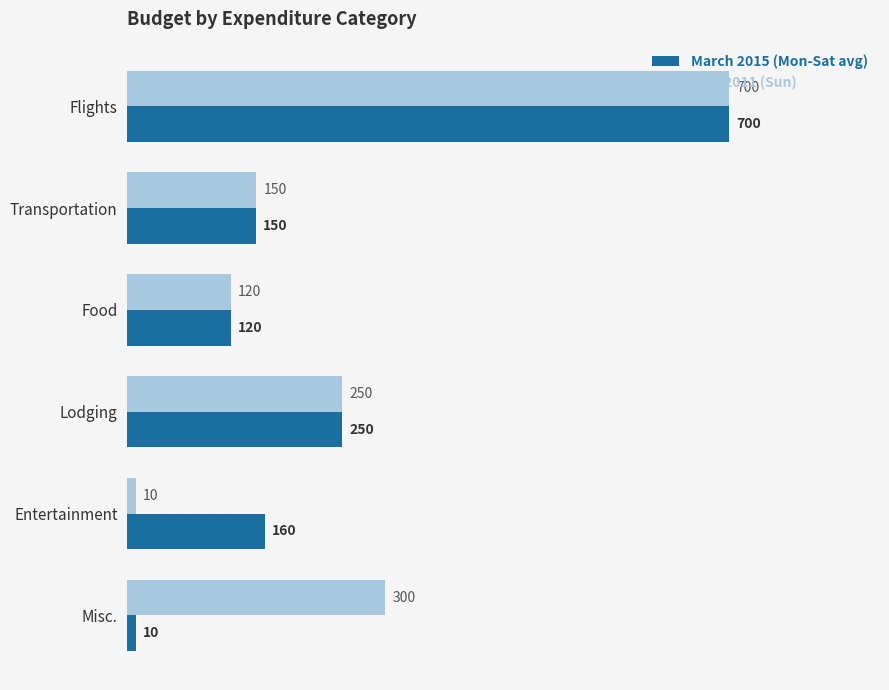

What is the minimum value shown in the chart?

10